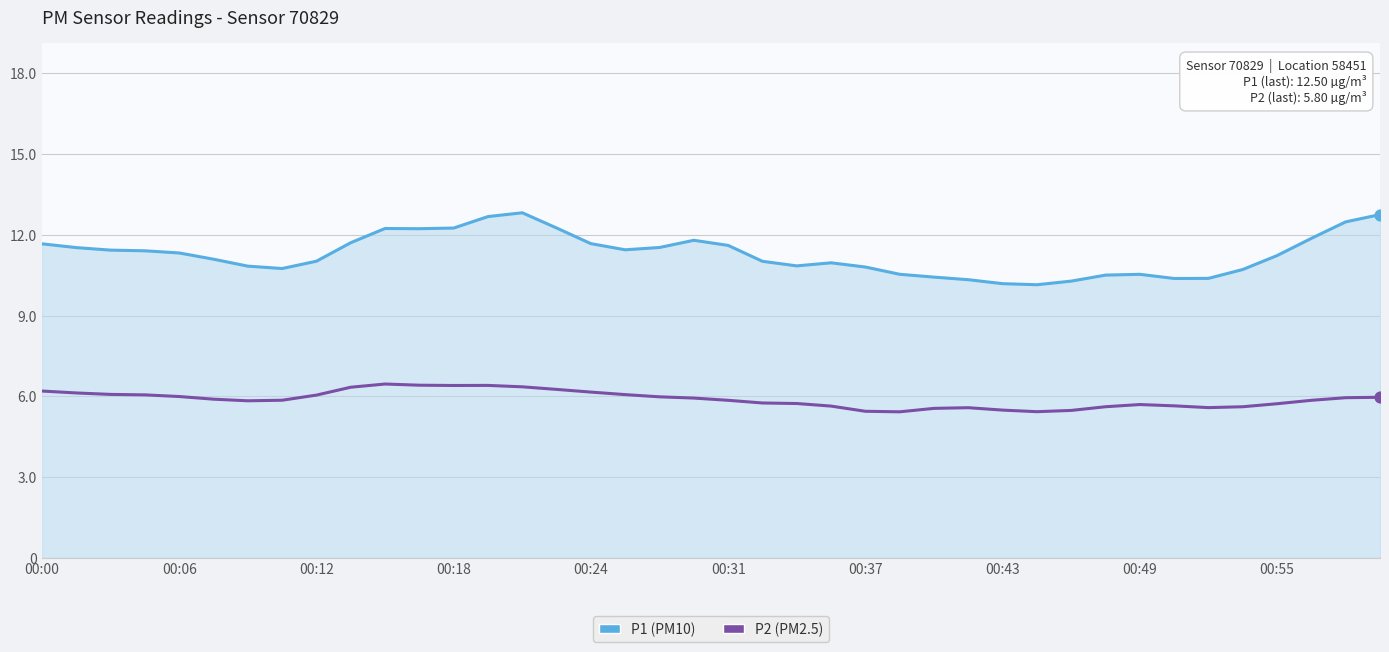

Which series has the largest range (max minus min)?

P1 (PM10)